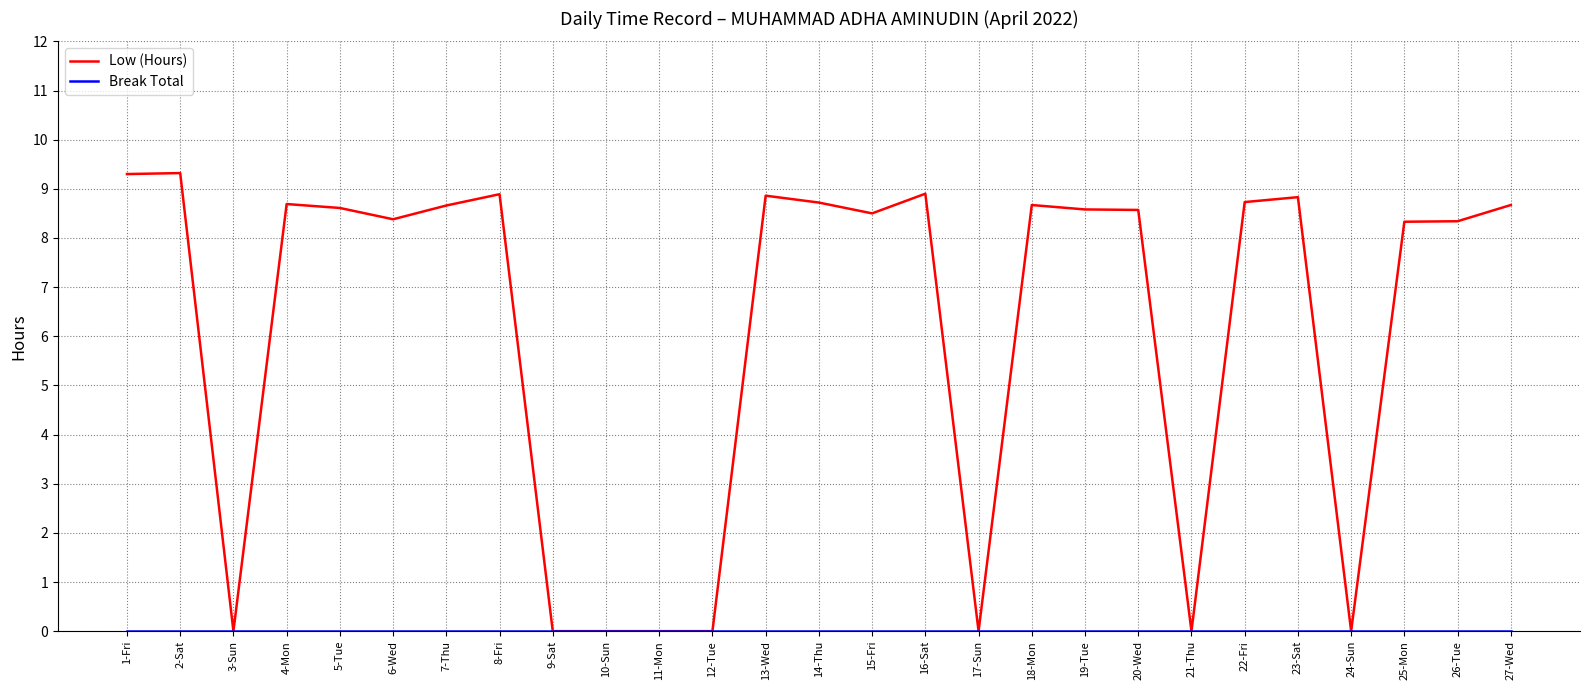

Which series has the widest spread of values?

Low (Hours)